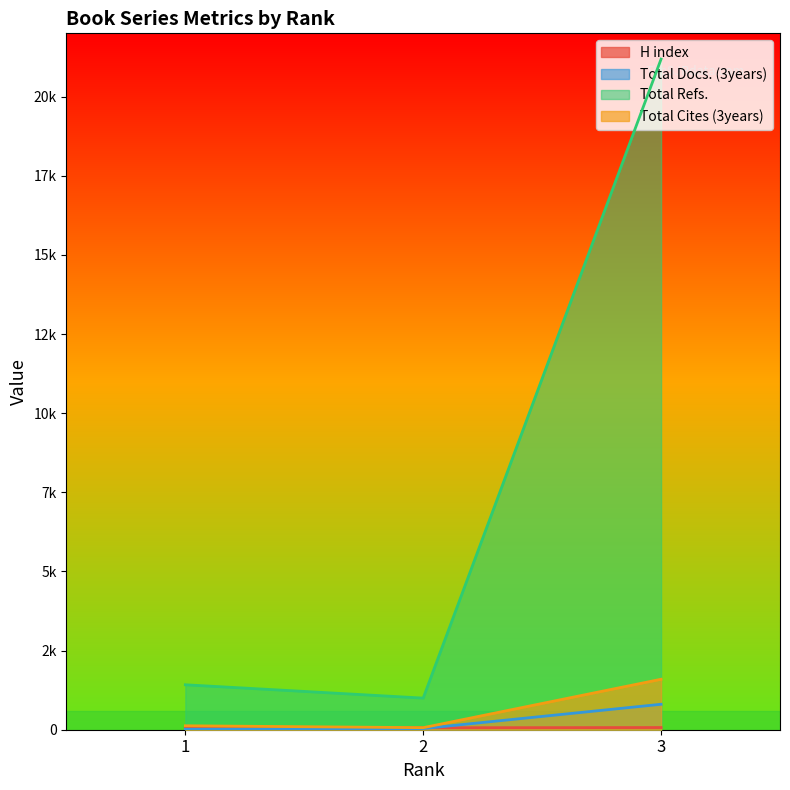

Does the chart have visible grid lines?

No